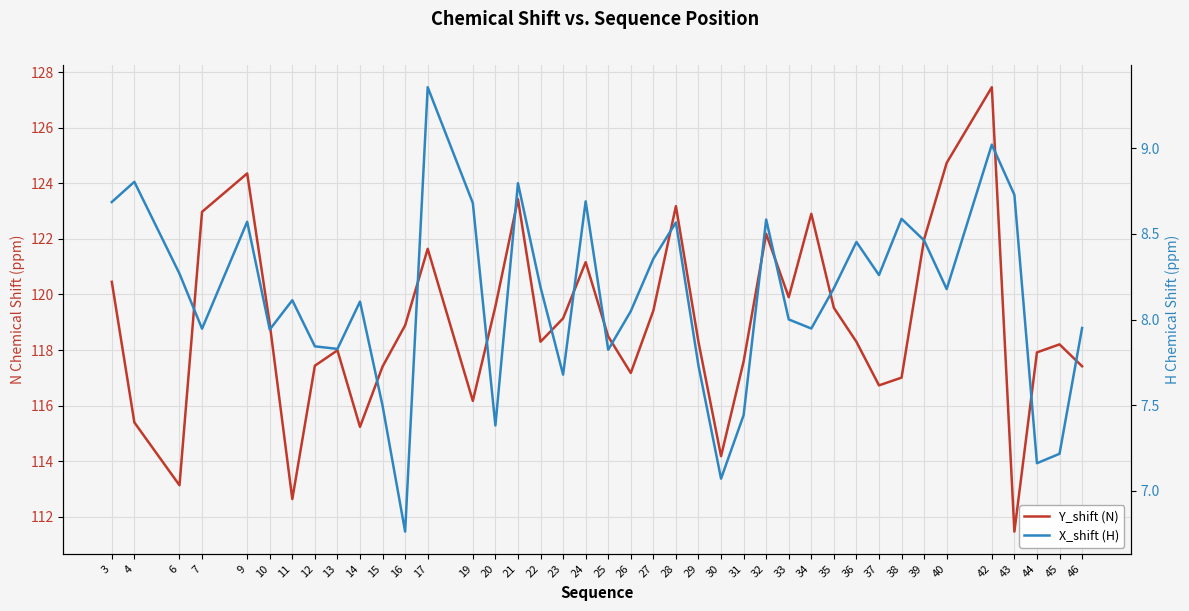

What is the total value across all series at 44?

125.1